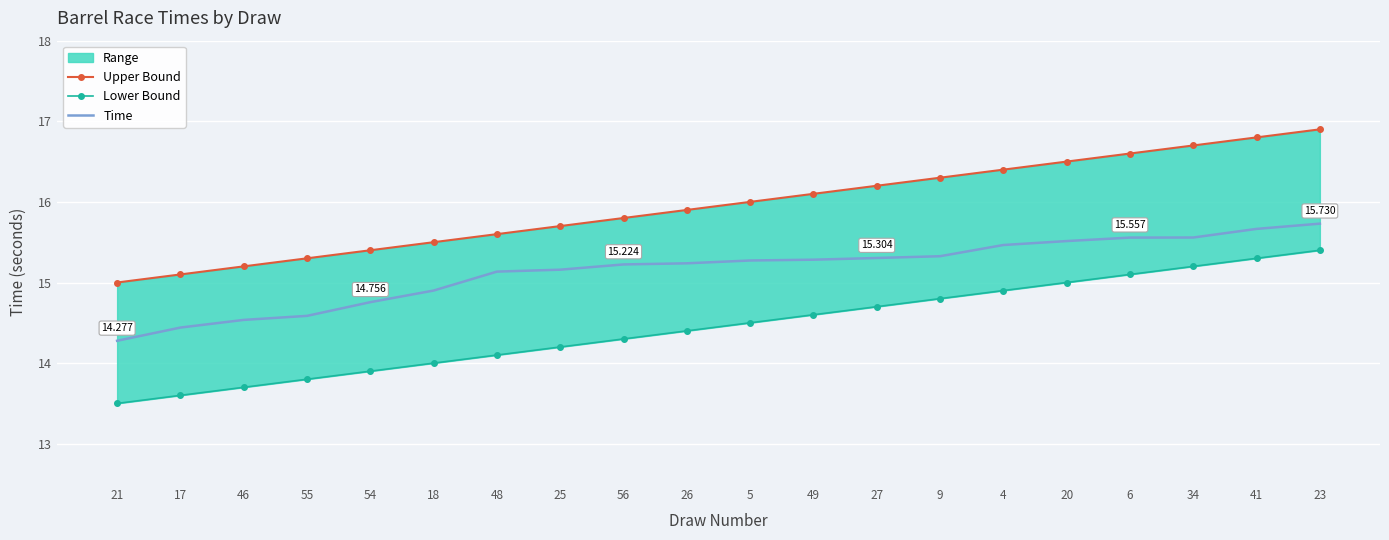

List the series in order of their overall mean, lowest first.

Lower Bound, Time, Upper Bound